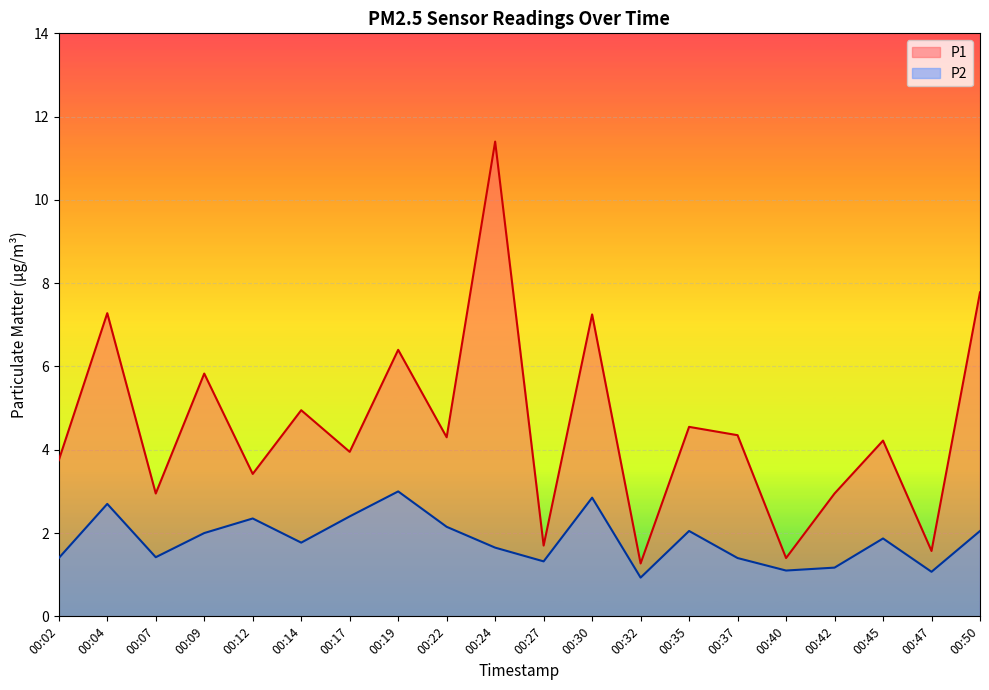

Which series changed the most between 00:27 and 00:50?

P1